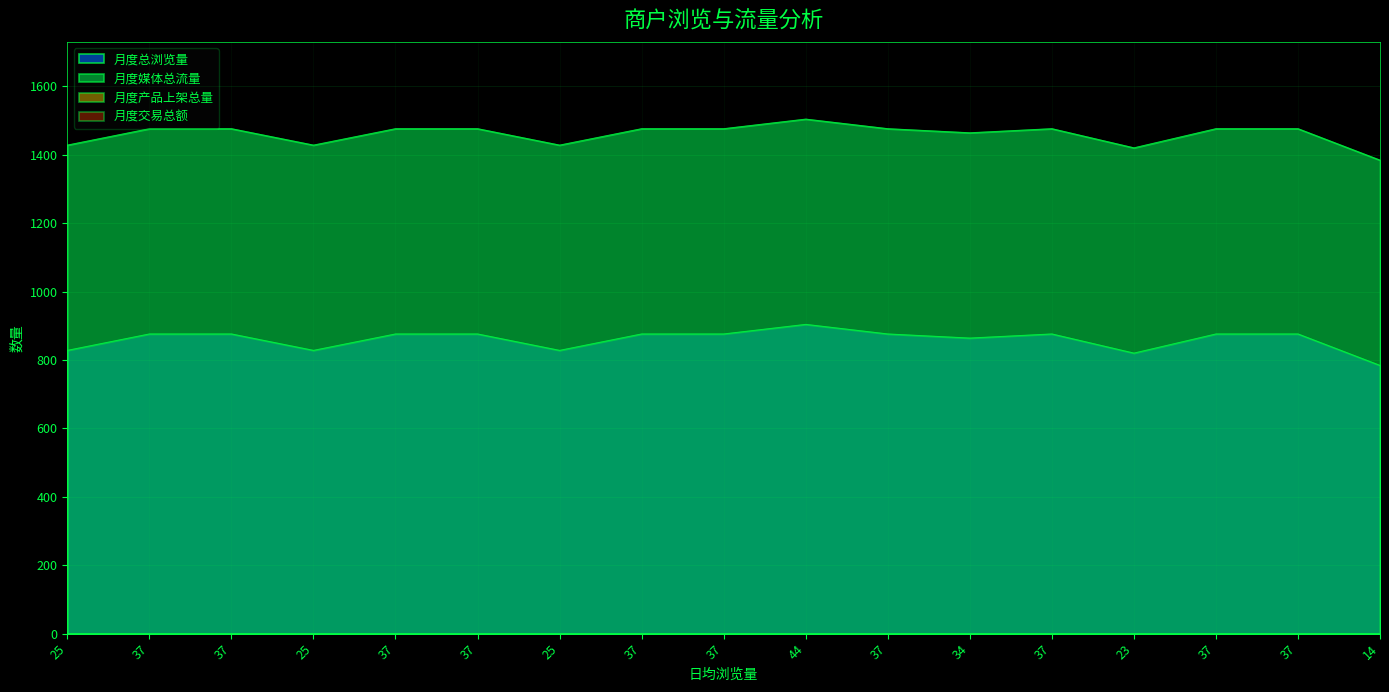

What is the minimum value for 月度总浏览量?

784